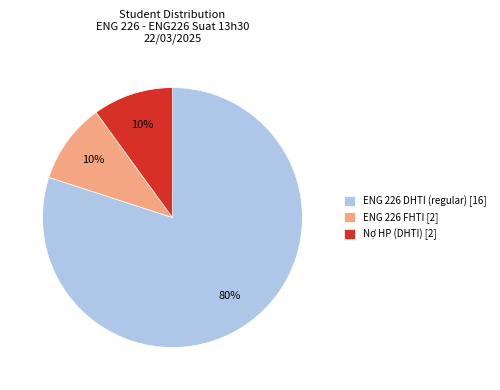

Which slice is the largest?

ENG 226 DHTI (regular) [16]